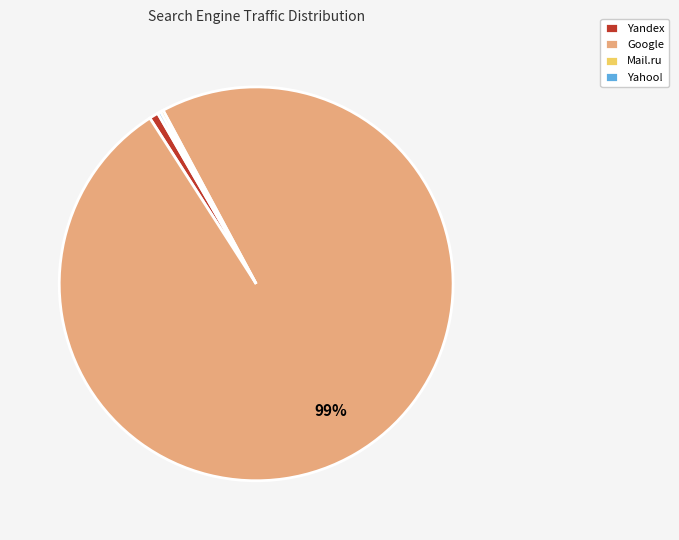

To the nearest percent, what is the difference between the largest and smallest slice percentages?

99%